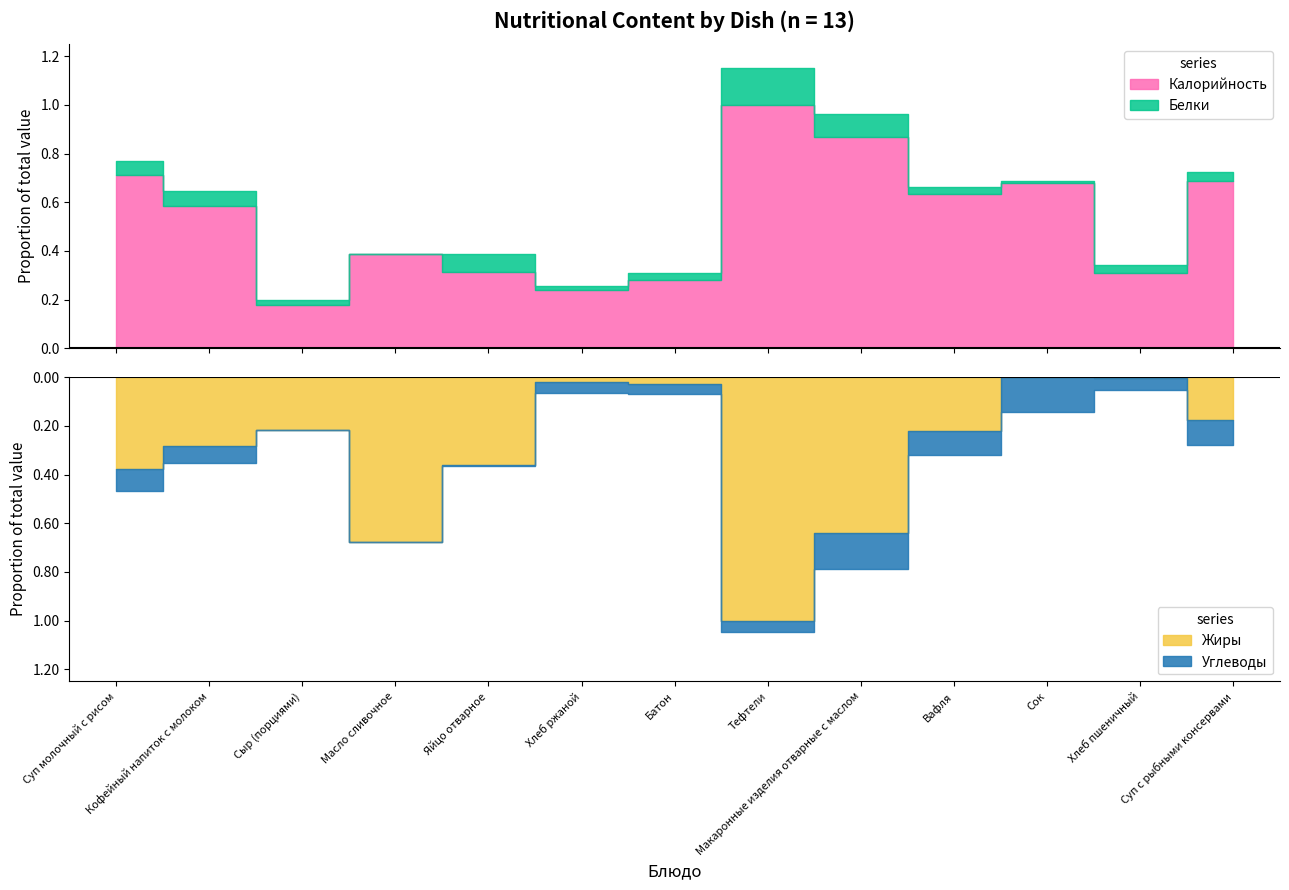

True or false: Жиры has more than 2 interior local peaks.

False